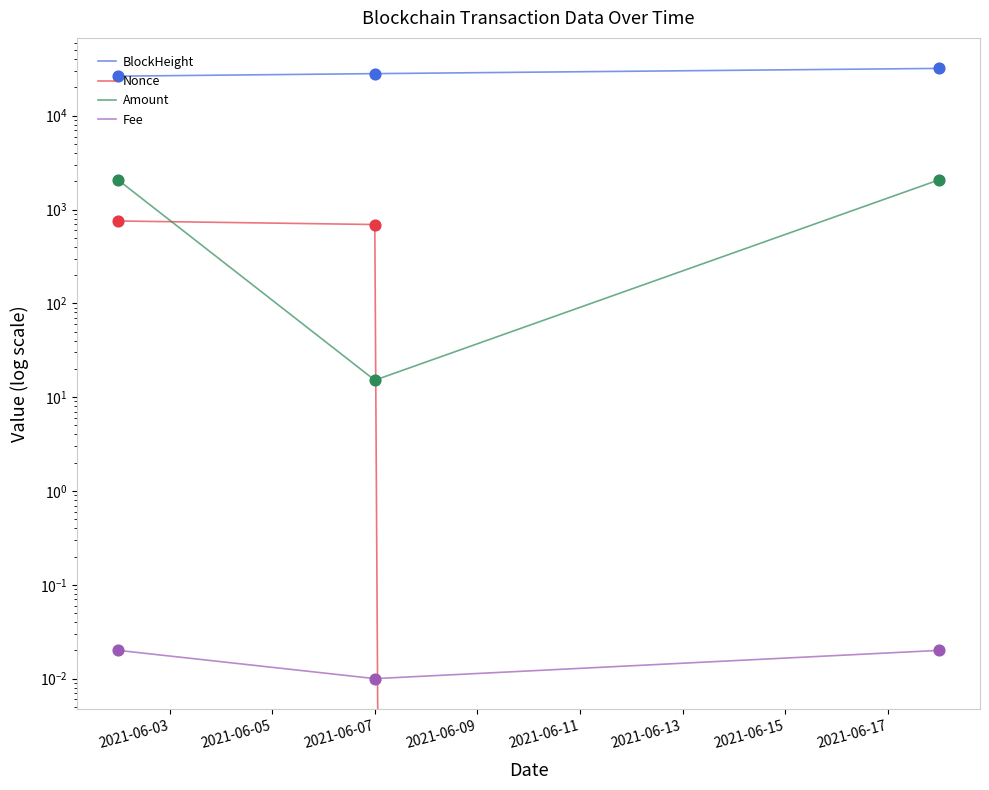

What are all the series names shown in the legend?

BlockHeight, Nonce, Amount, Fee